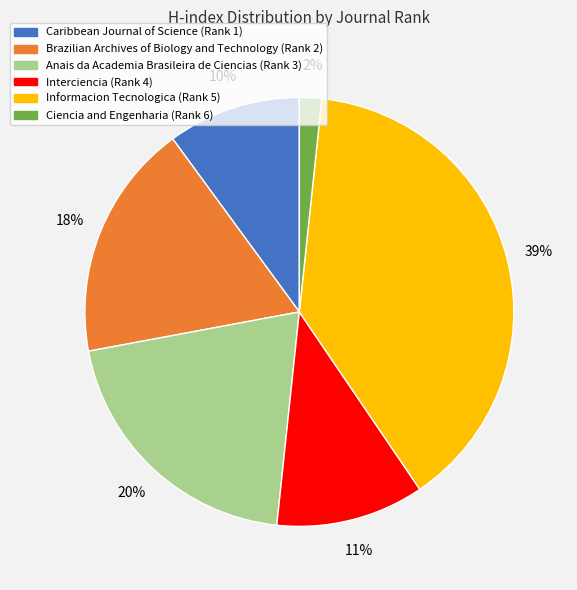

The Caribbean Journal of Science (Rank 1) slice represents 4% of the pie. True or false?

False